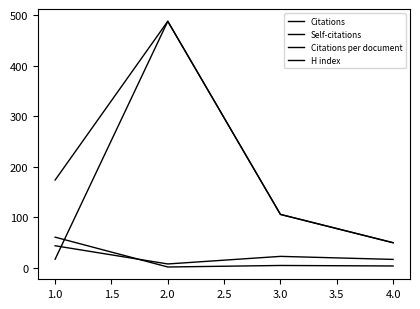

At how many categories does at least one series exceed 230?

1